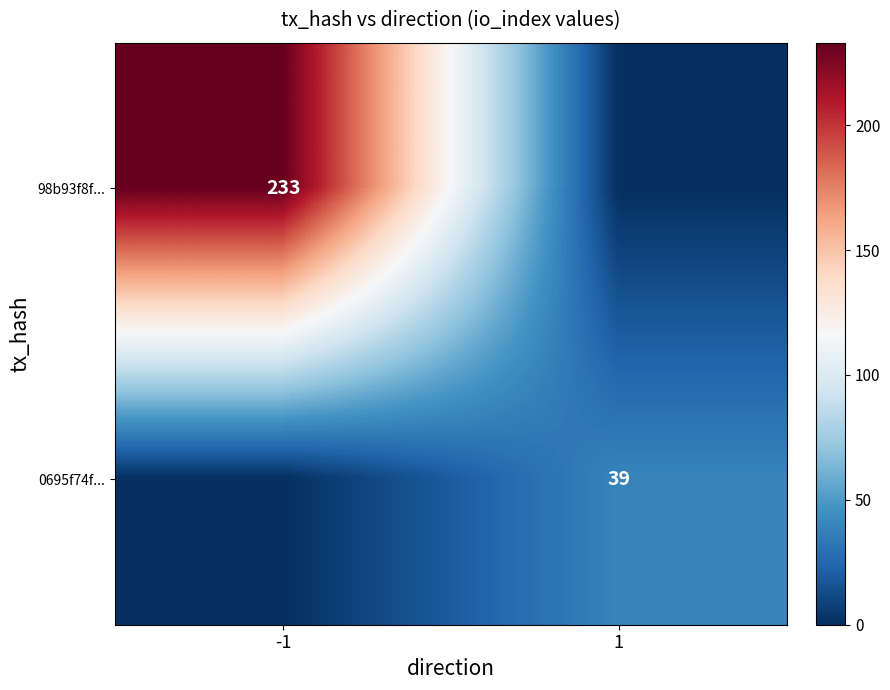

What is the total value across all series at 1?

39